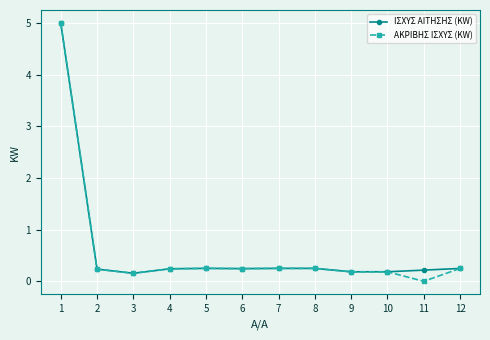

Which series has the largest range (max minus min)?

ΑΚΡΙΒΗΣ ΙΣΧΥΣ (KW)